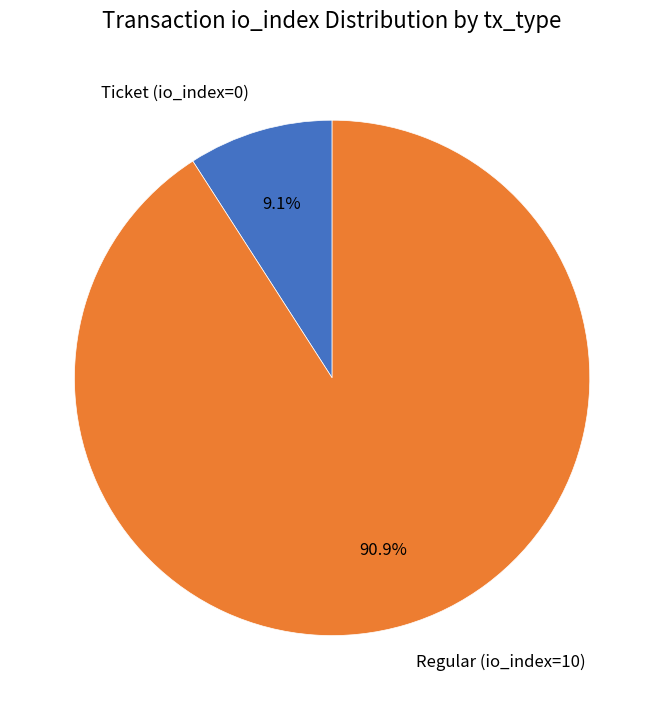

To the nearest percent, what is the difference between the Regular (io_index=10) and Ticket (io_index=0) slice percentages?

82%